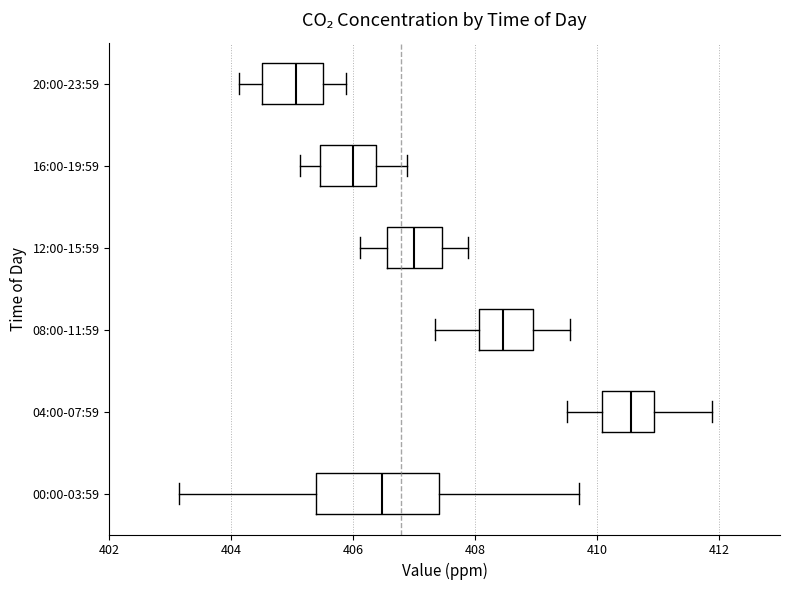

Where is the right edge of the box for 04:00-07:59 on the x-axis? The values are not printed on the chart, so give them approximately, as read against the axis.

411.0